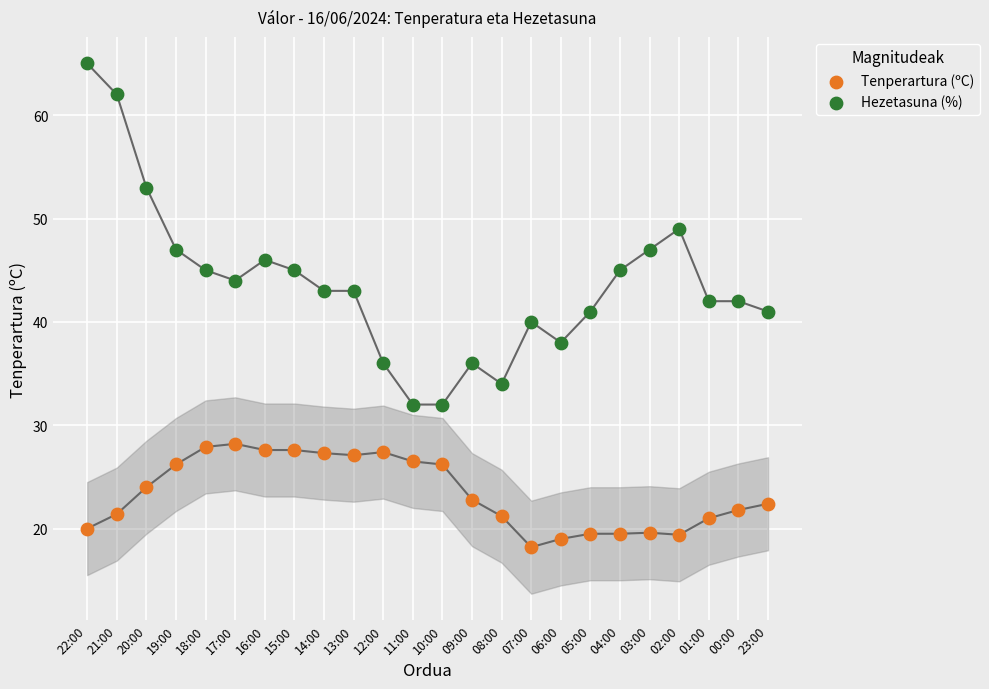

Which series contains the lowest Y value?

Tenperartura (ºC)